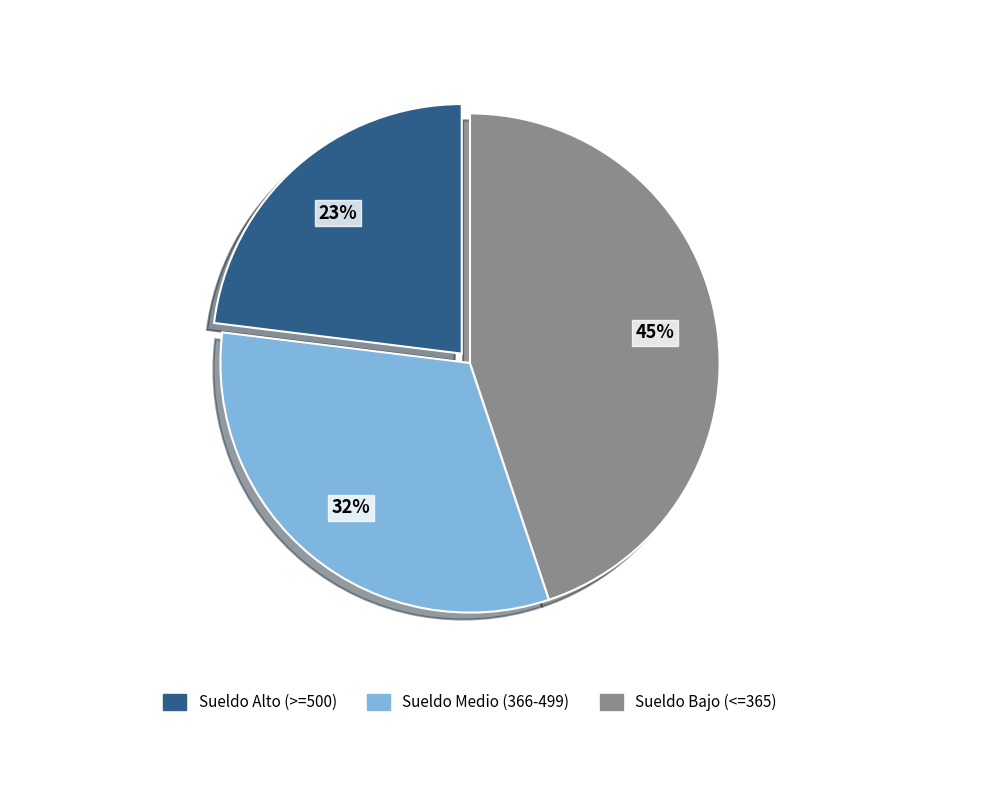

Is the sum of Sueldo Alto (>=500) and Sueldo Medio (366-499) greater than half?

Yes